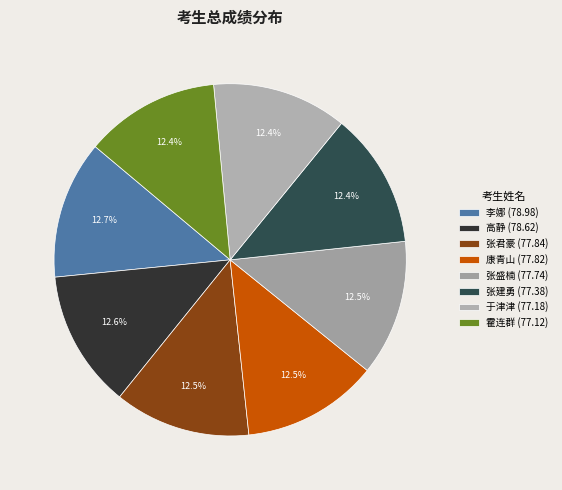

Count the number of slices in the pie.

8